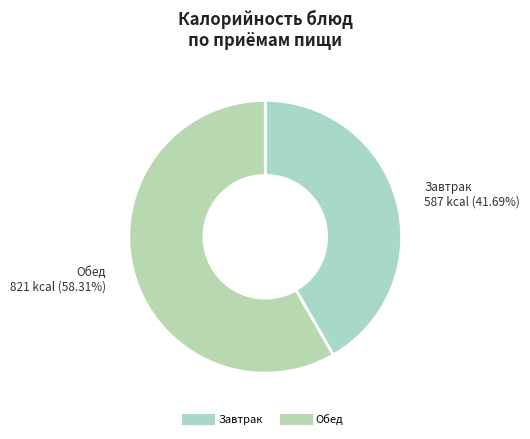

How many slices are in this pie chart?

2